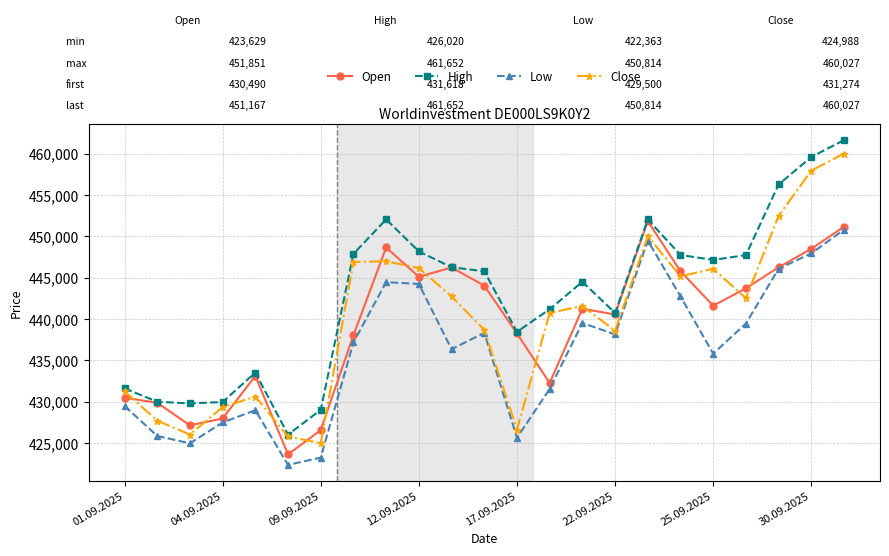

True or false: Open has more than 2 points higher than both neighbors.

True